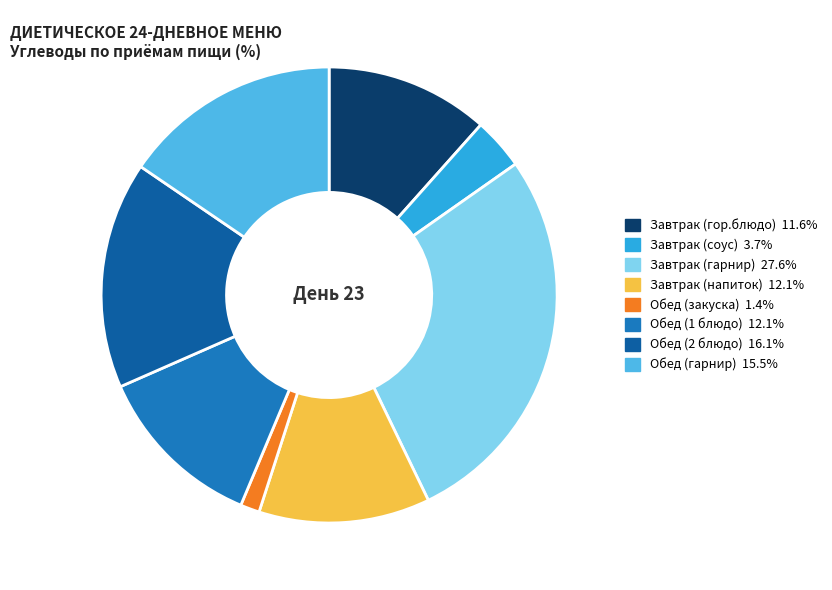

Rank the categories by value from lowest to highest.

Обед (закуска), Завтрак (соус), Завтрак (гор.блюдо), Обед (1 блюдо), Завтрак (напиток), Обед (гарнир), Обед (2 блюдо), Завтрак (гарнир)